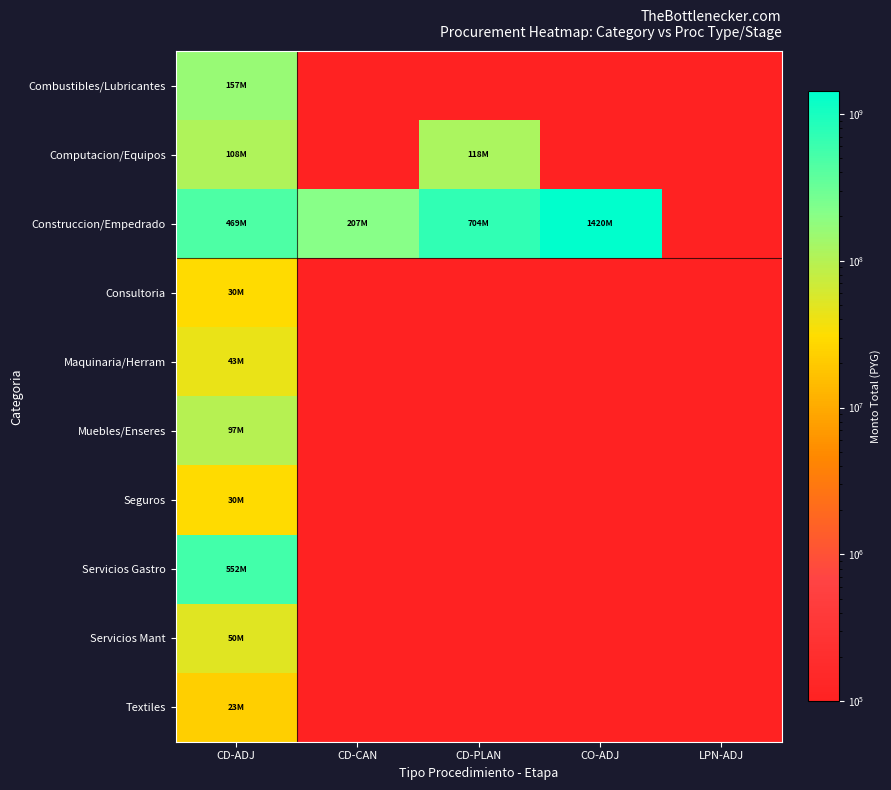

What is the minimum value shown in the chart?

100000